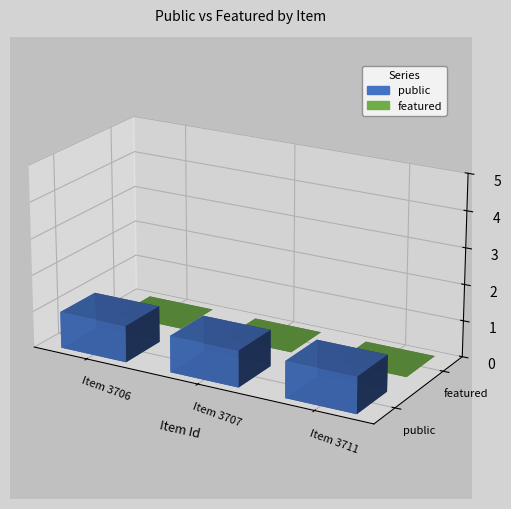

True or false: public has a value of 1 at Item 3706.

True